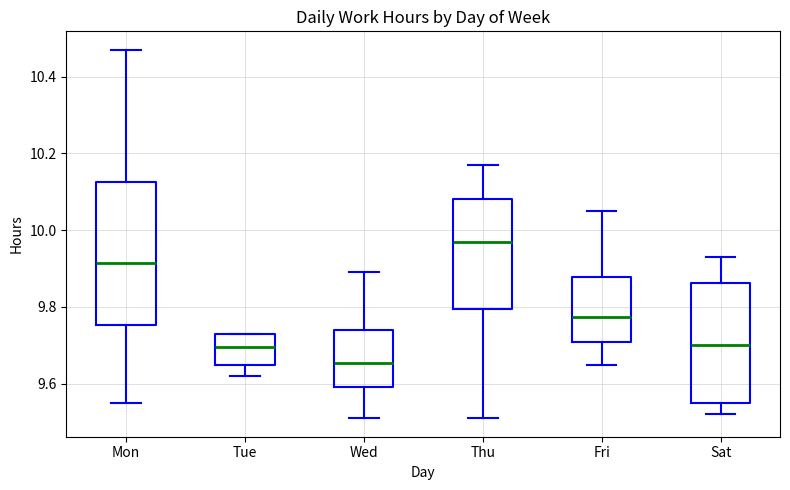

Where does the upper whisker of the box for Sat end on the y-axis? The values are not printed on the chart, so give them approximately, as read against the axis.

9.94